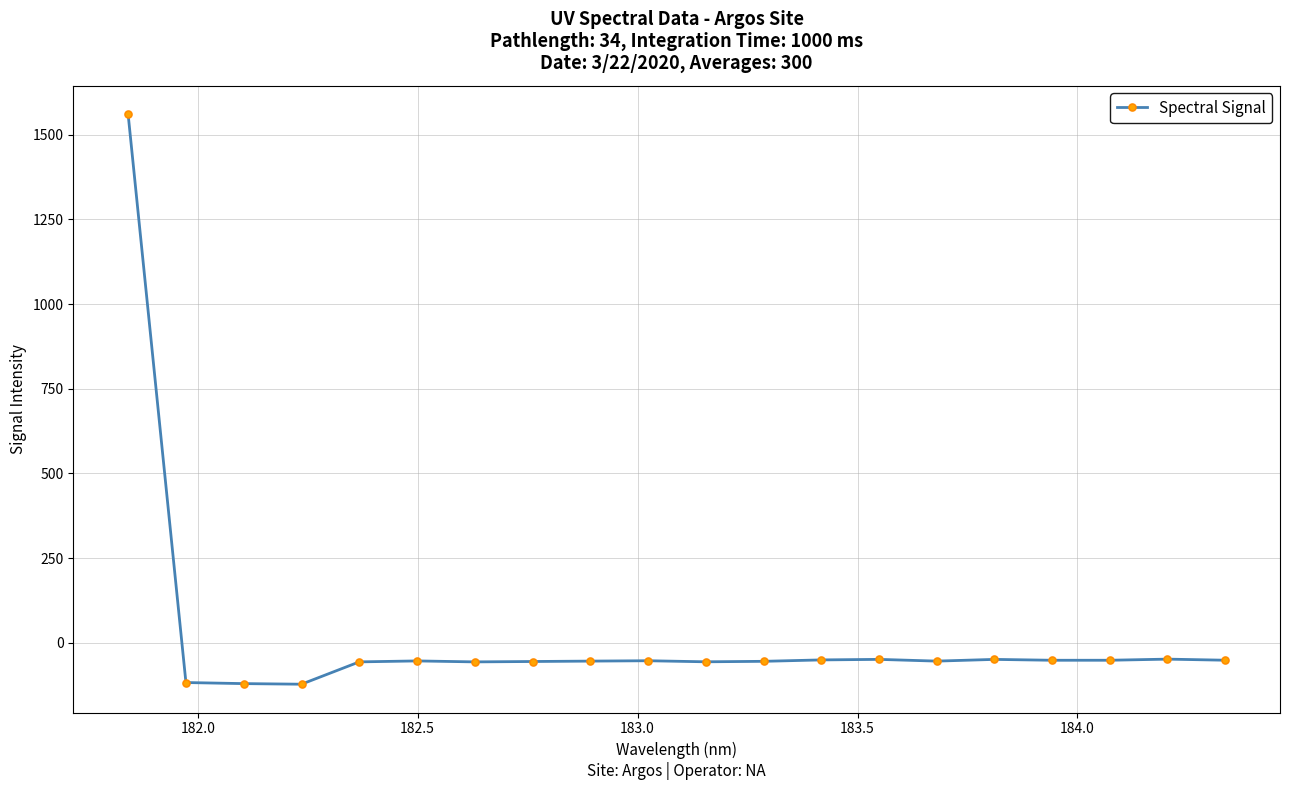

What is the smallest value displayed?

-121.9